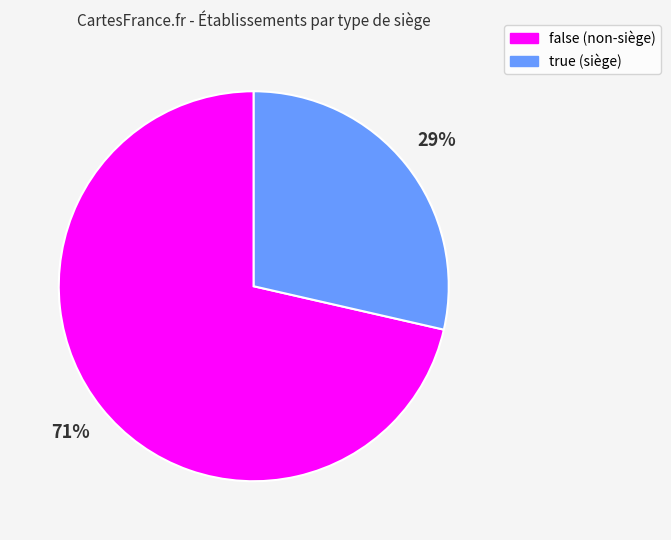

Is it true that false is 71% of the pie?

True